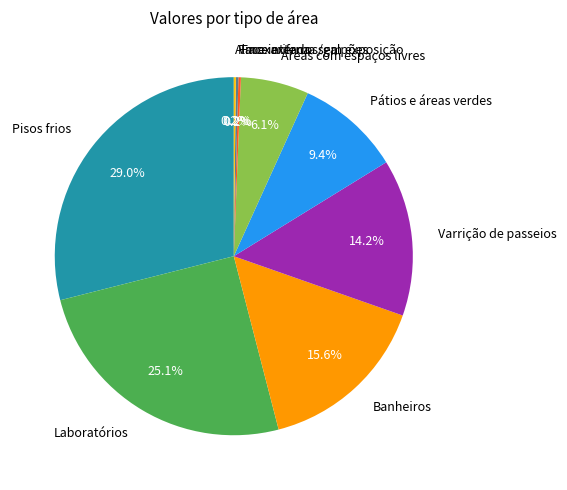

Does any single category account for the majority?

No